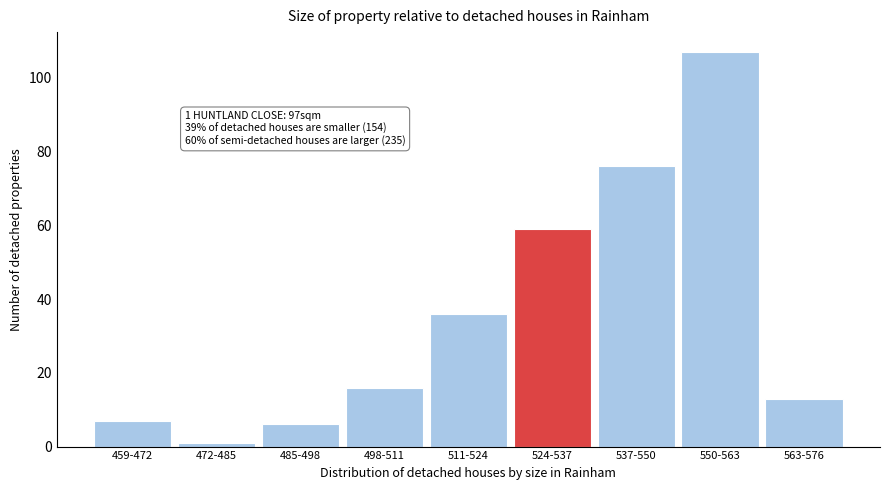

Reading left to right, what are all the values shown in this chart?

7	1	6	16	36	59	76	107	13